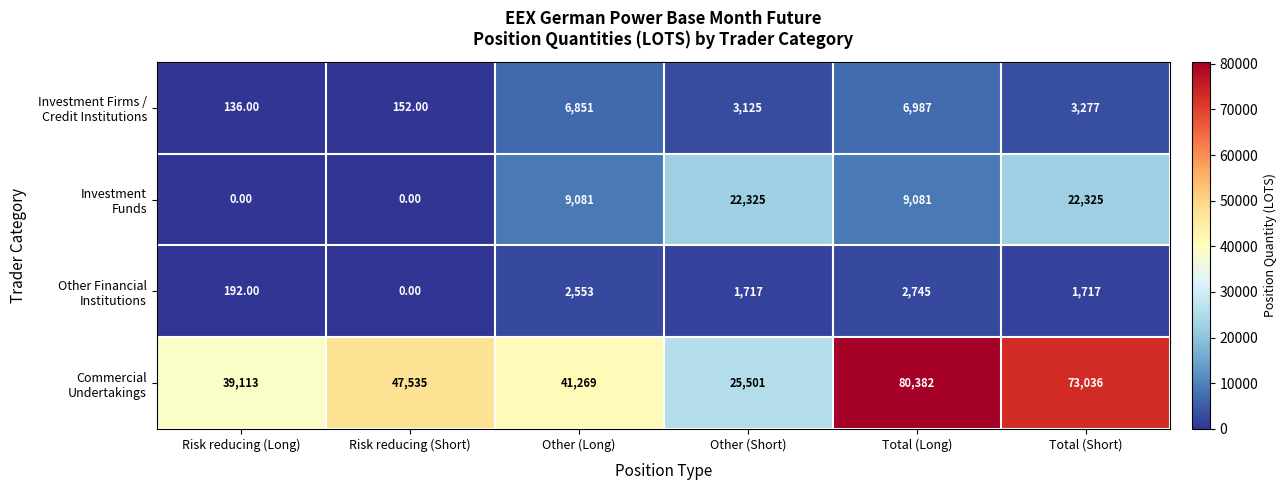

What is the difference between the highest and lowest values at Risk reducing (Short)?

47535